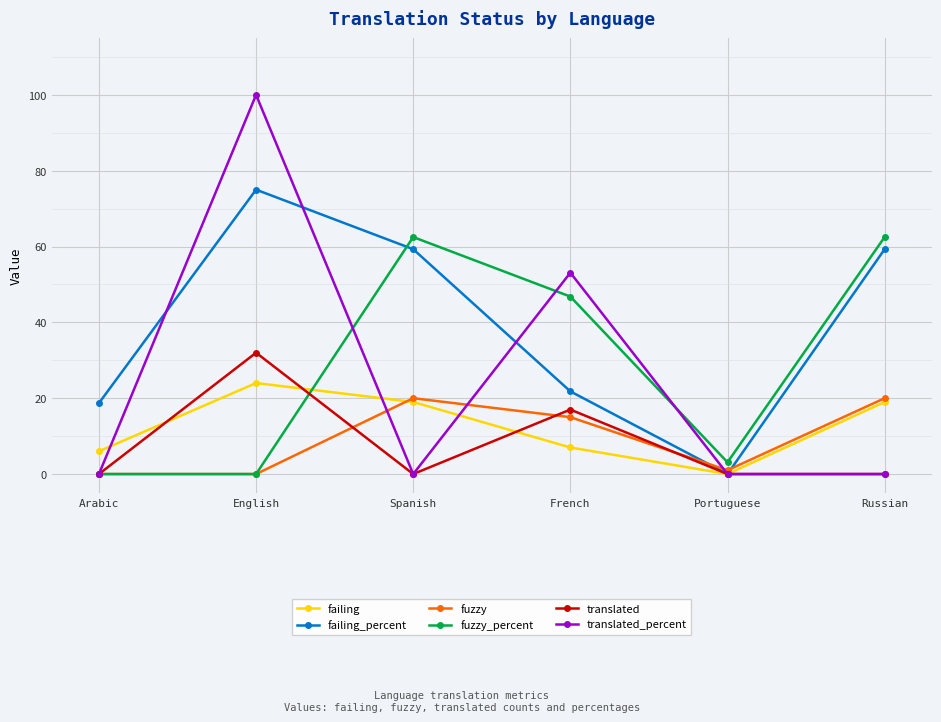

True or false: translated has more than 0 points higher than both neighbors.

True